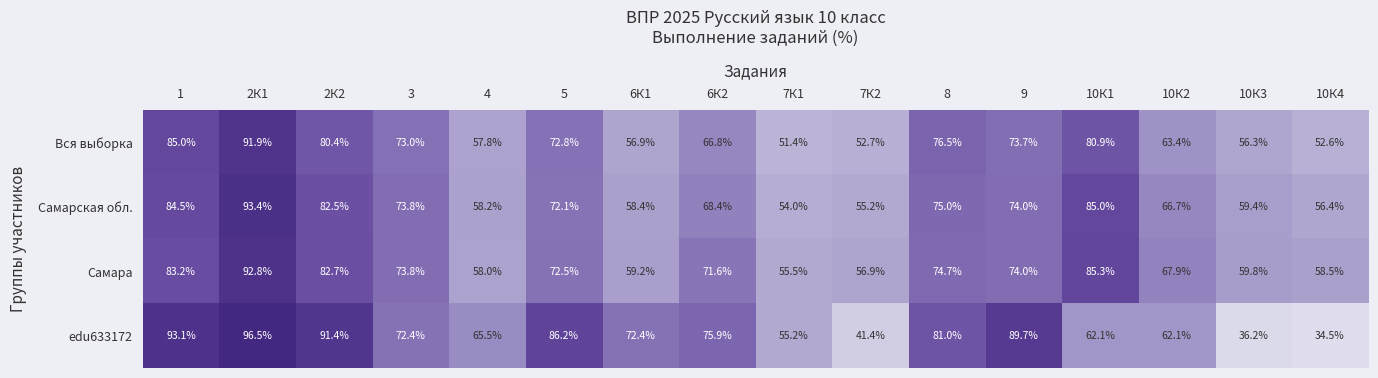

What value does the Вся выборка series have at 6К1?

56.9